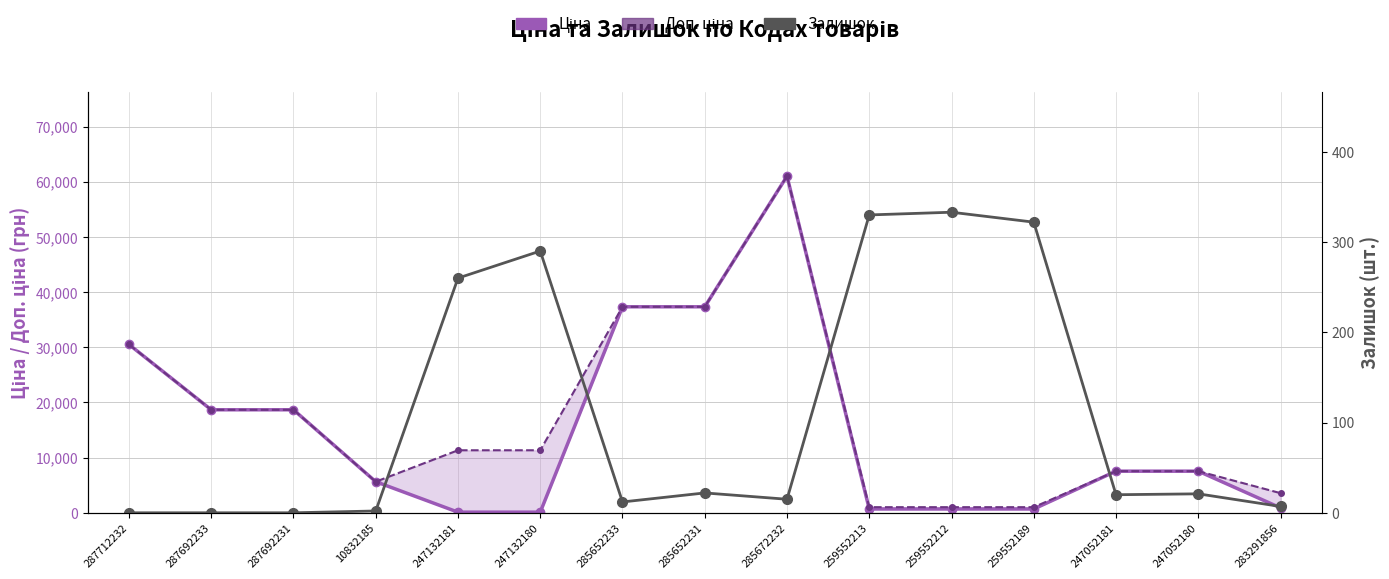

What are all the series names shown in the legend?

Ціна, Доп. ціна, Залишок